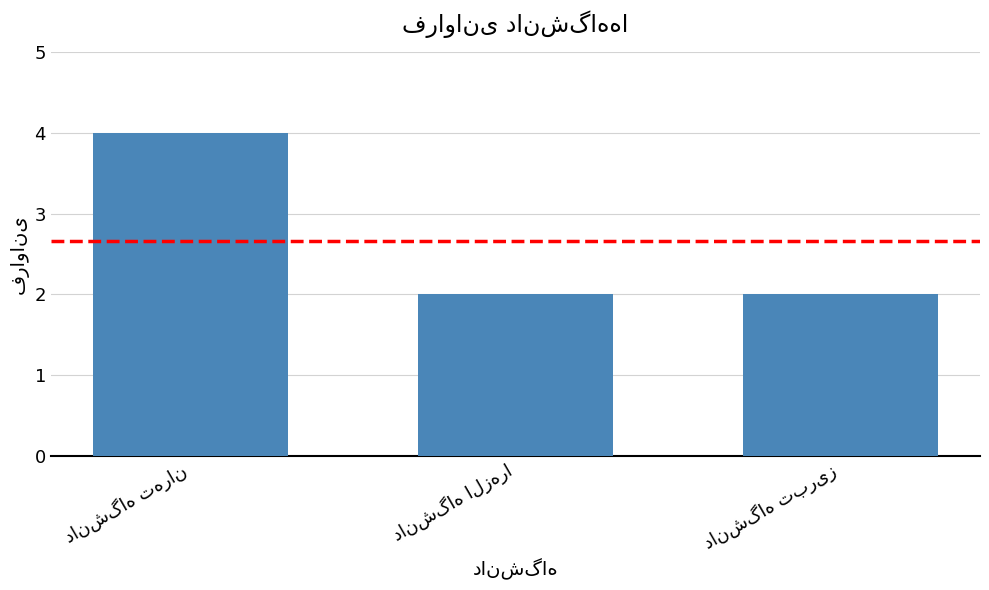

What is the value of the 3rd bar from the left?

2